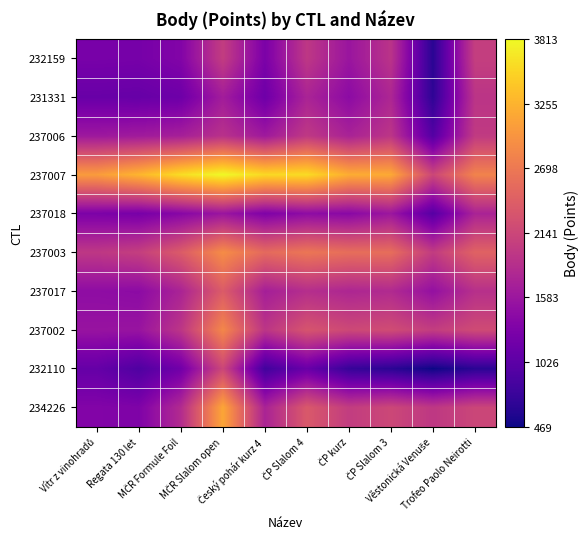

Between MČR Formule Foil and Český pohár kurz 4, which series saw the biggest shift?

232110